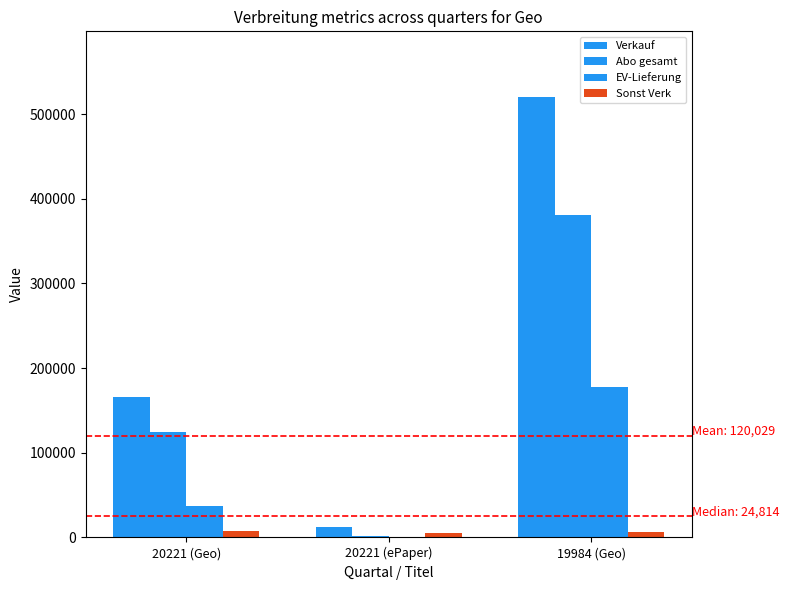

How many groups of bars are there?

3